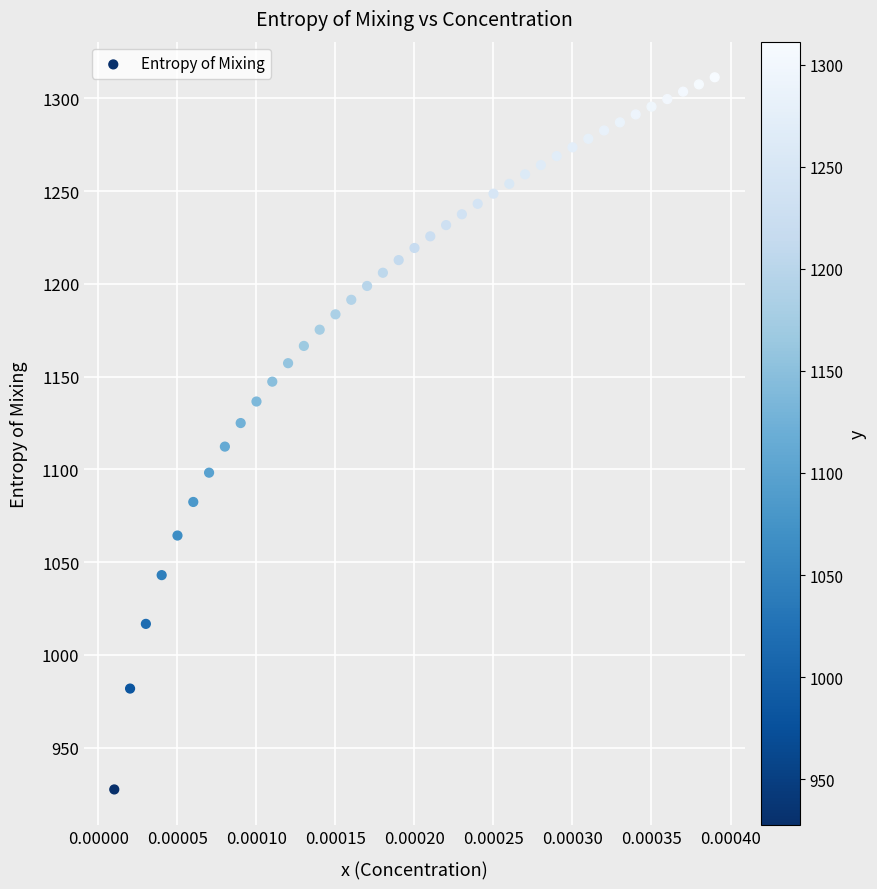

What is the range of Y values (max minus min)?

384.0